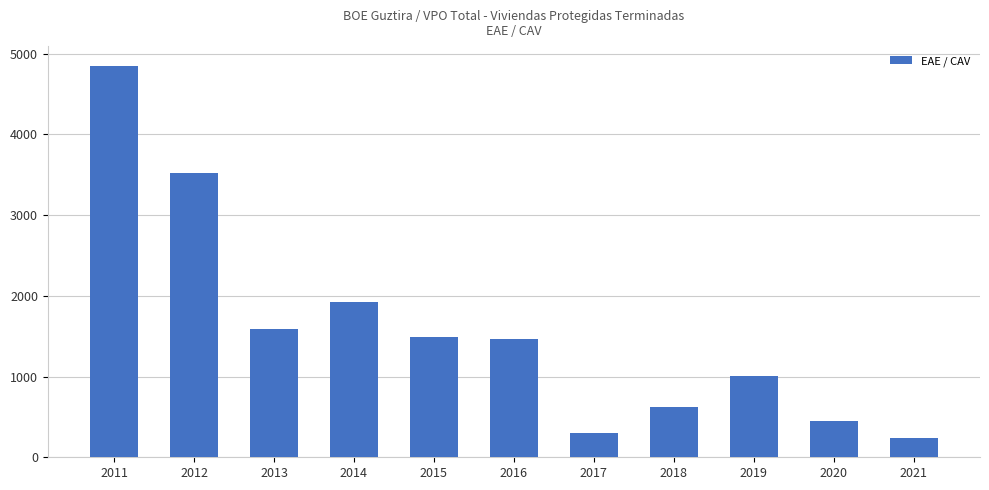

What is the difference between the values at 2011 and 2012?

1328